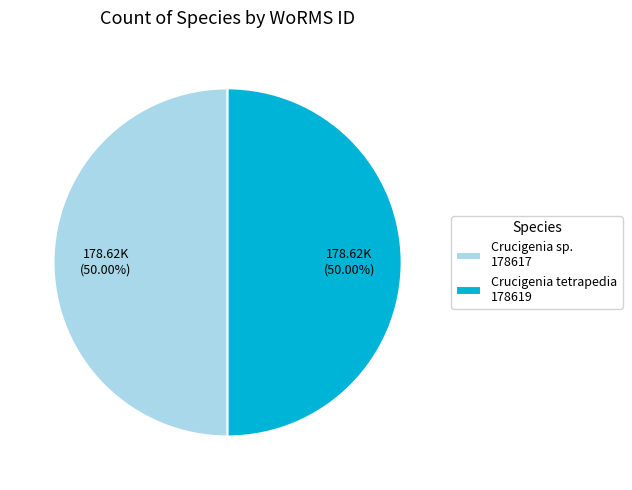

Combined, do Crucigenia sp. and Crucigenia tetrapedia account for over 50%?

Yes